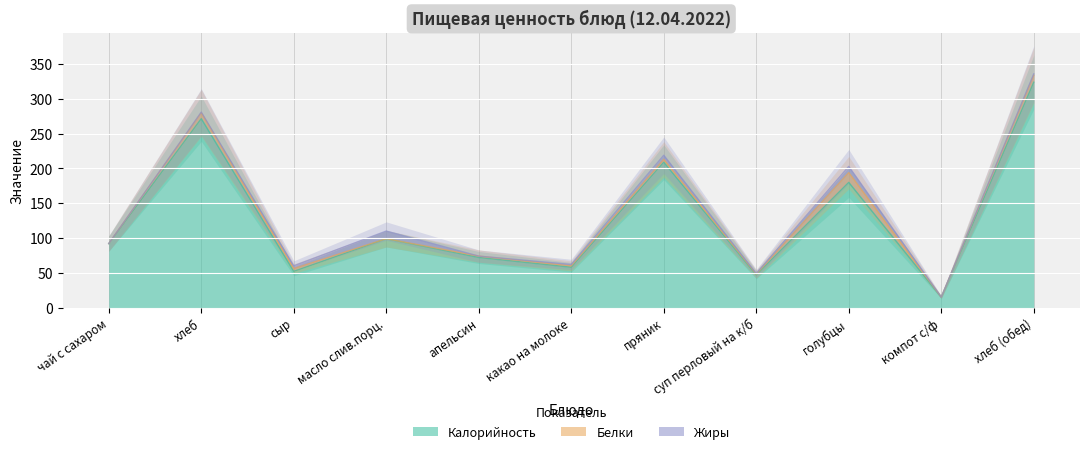

What is the difference between the maximum and minimum values in the Белки series?

14.0